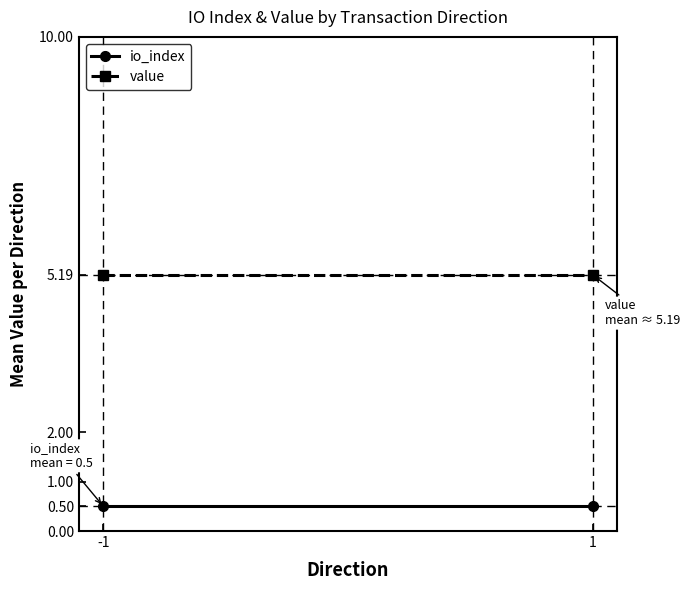

What is the sum of all io_index values?

1.0